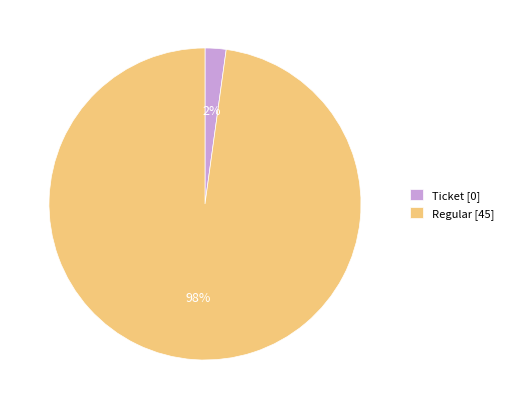

Count the number of slices in the pie.

2